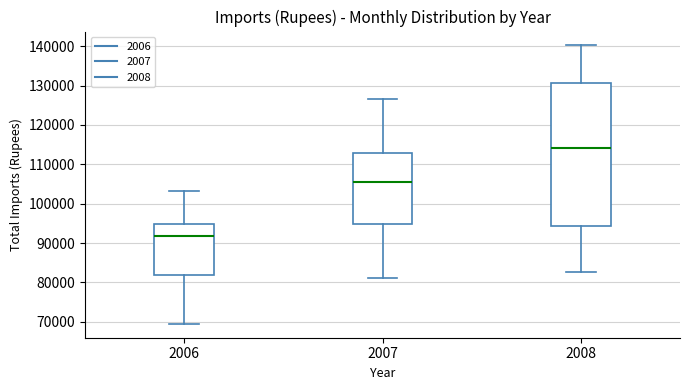

Which box is the tallest, from its lower edge to its upper edge?

2008